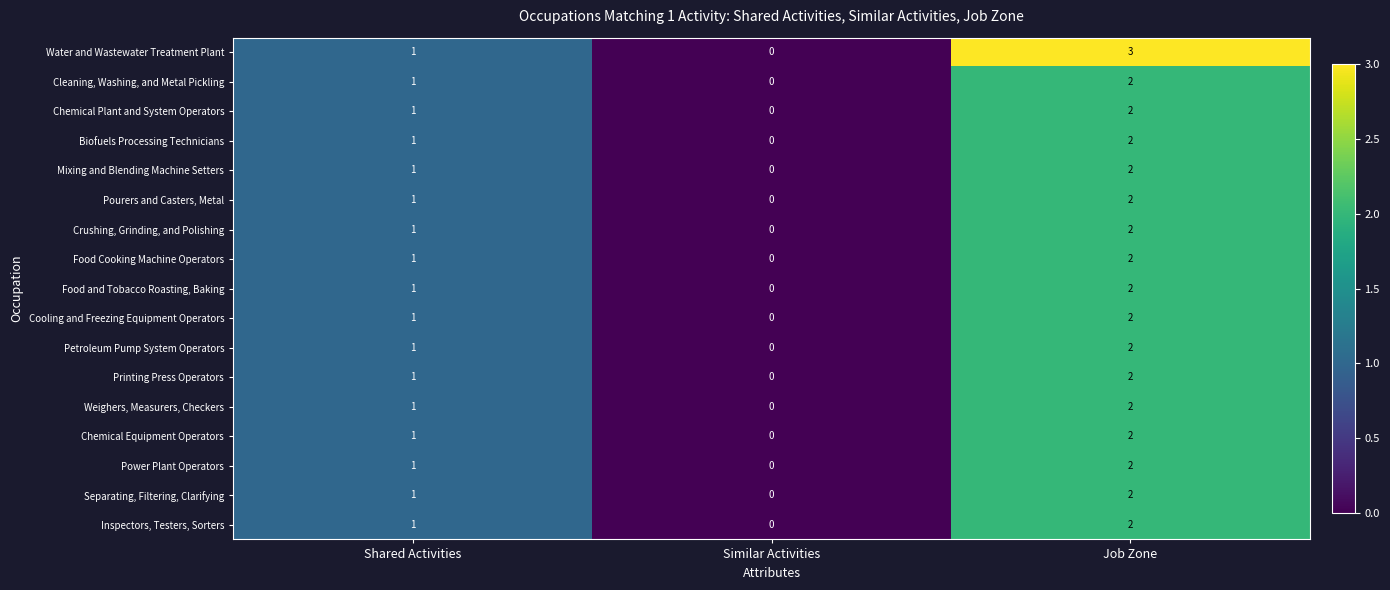

What is the total value across all series at Job Zone?

35